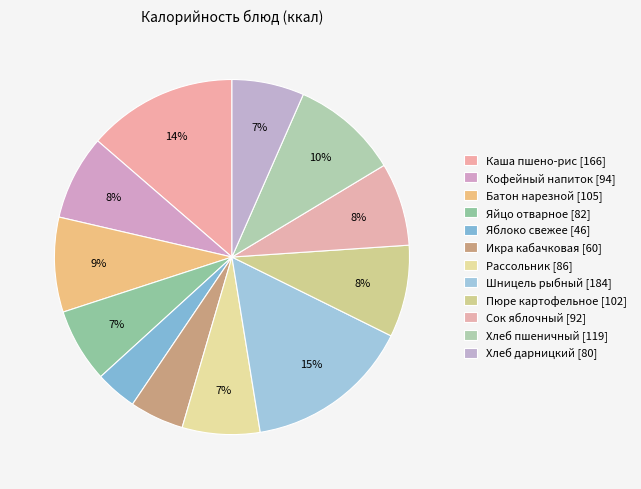

To the nearest percent, what is the average slice percentage?

8%